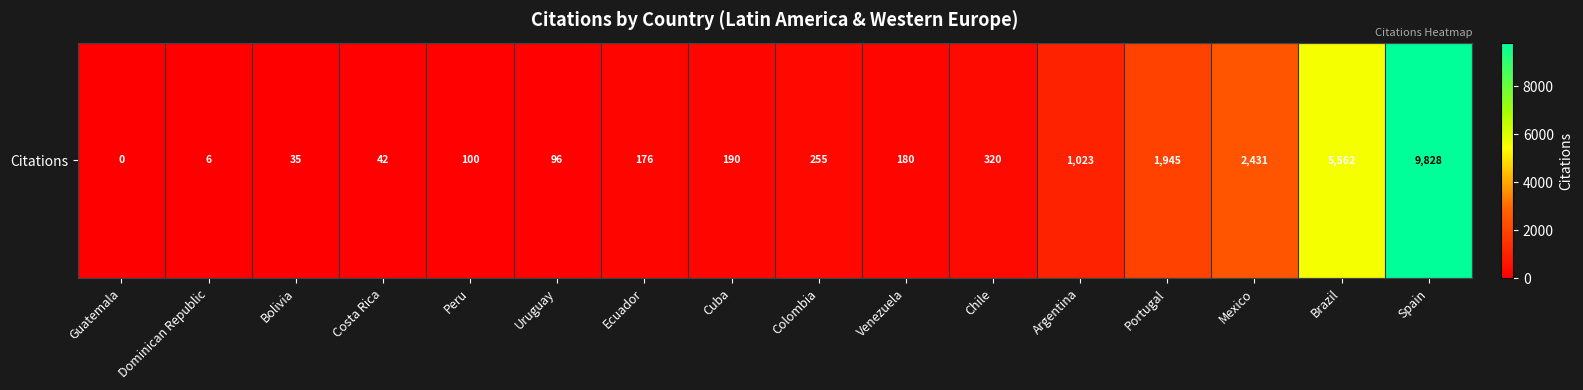

Which label corresponds to the smallest value in the chart?

Guatemala